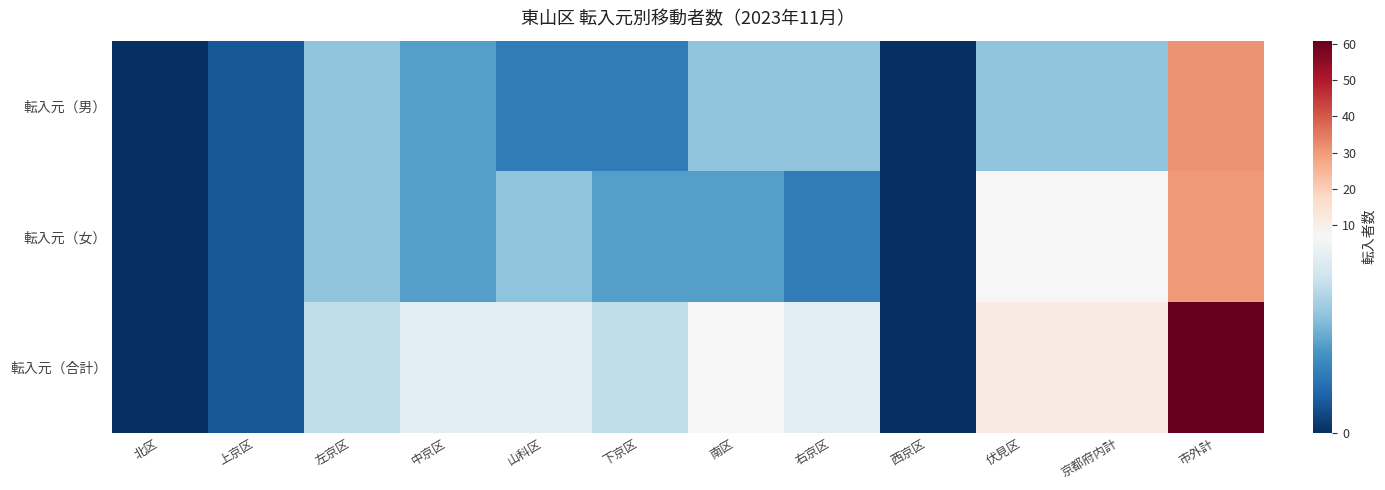

Between 右京区 and 京都府内計, which series saw the biggest shift?

転入元（女）